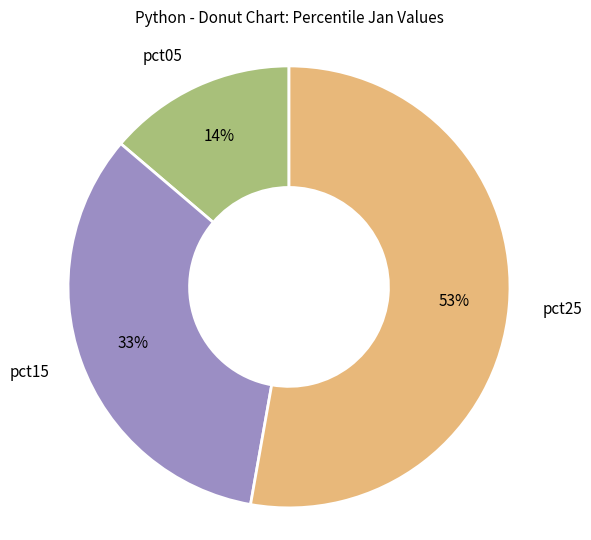

To the nearest percent, what is the combined percentage of pct25 and pct05?

67%